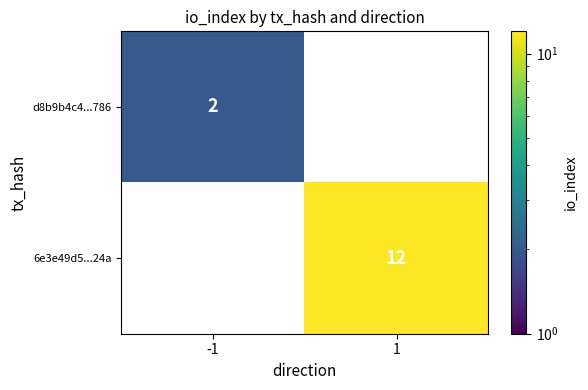

The value of 6e3e49d5...24a at 1 is 12. True or false?

True